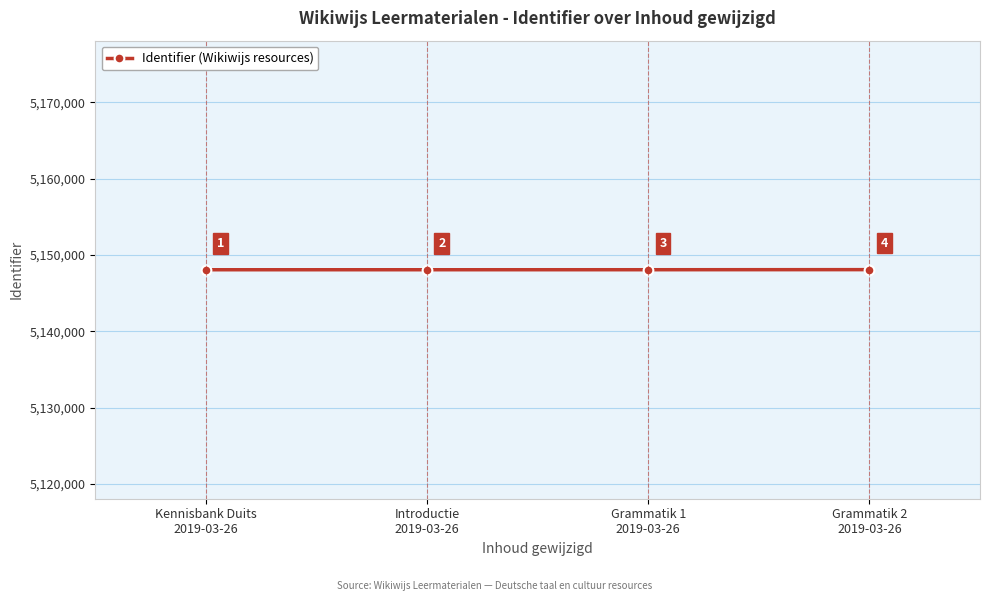

List the labels in order of value, smallest first.

Kennisbank Duits
2019-03-26, Introductie
2019-03-26, Grammatik 1
2019-03-26, Grammatik 2
2019-03-26